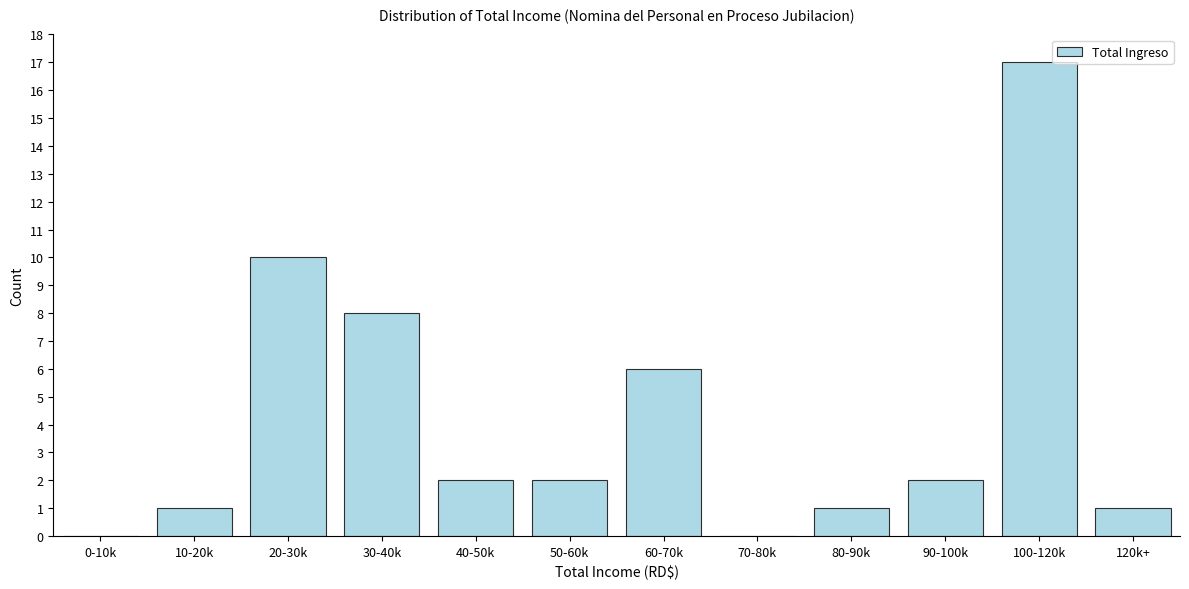

Reading left to right, list all the values displayed in this chart.

0-10k=0	10-20k=1	20-30k=10	30-40k=8	40-50k=2	50-60k=2	60-70k=6	70-80k=0	80-90k=1	90-100k=2	100-120k=17	120k+=1